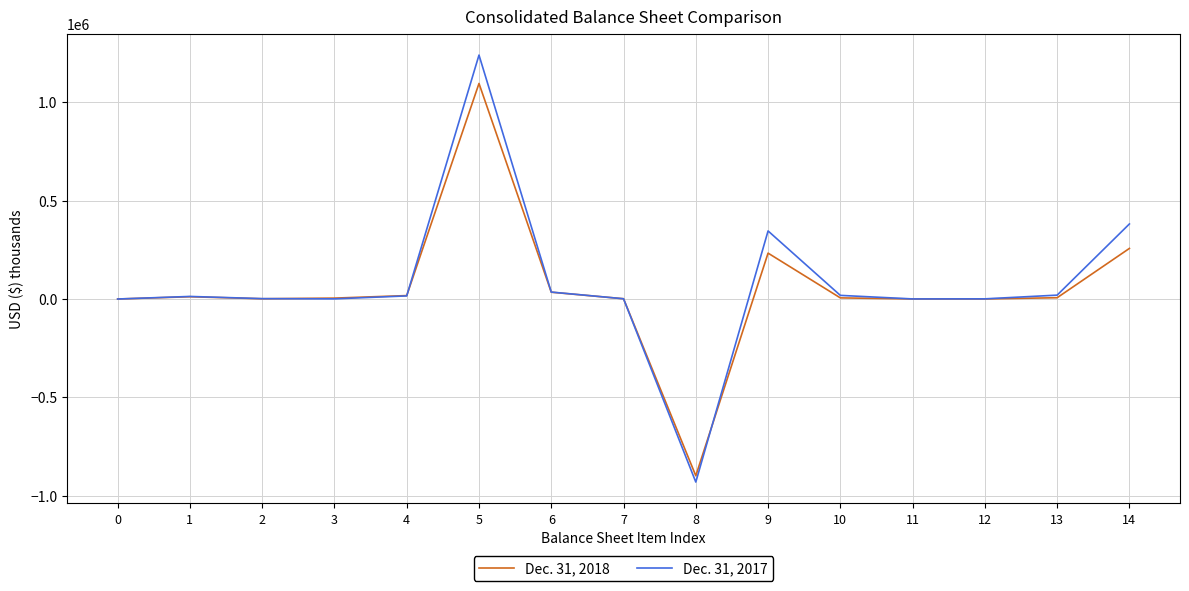

The value of Dec. 31, 2017 at 4 is 15773. True or false?

True